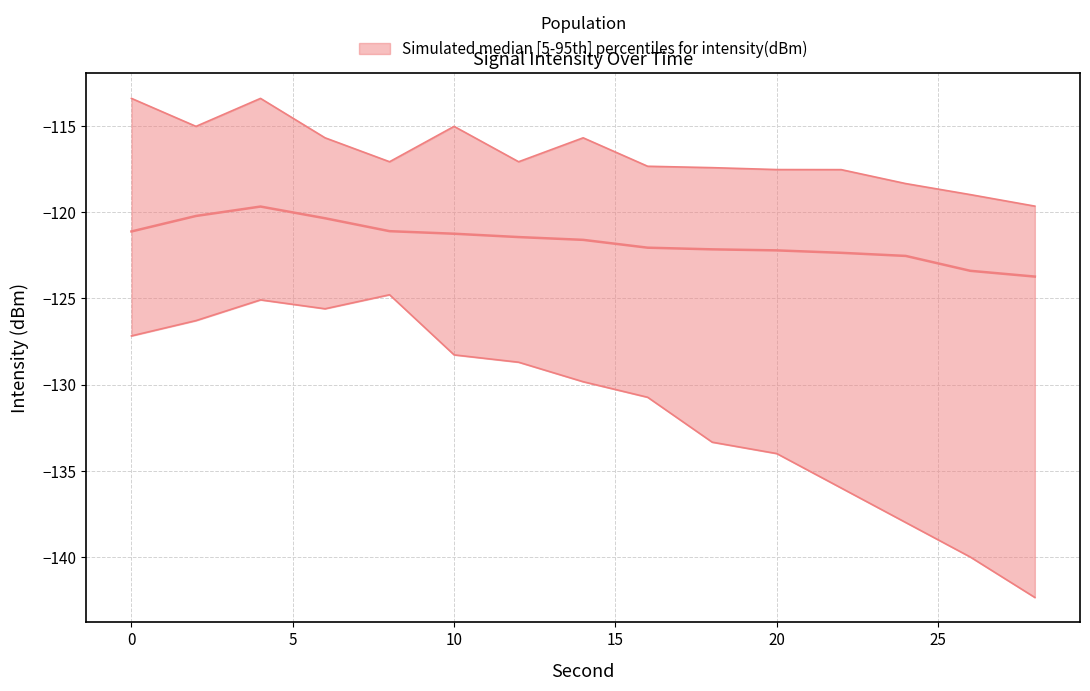

Reading left to right, list all the values displayed in this chart.

upper: -113.4	-115.0	-113.4	-115.7	-117.1	-115.0	-117.1	-115.7	-117.3	-117.4	-117.5	-117.5	-118.3	-119.0	-119.7
median: -121.1	-120.2	-119.7	-120.4	-121.1	-121.3	-121.4	-121.6	-122.1	-122.2	-122.2	-122.4	-122.5	-123.4	-123.7
lower: -127.2	-126.3	-125.1	-125.6	-124.8	-128.3	-128.7	-129.8	-130.7	-133.3	-134.0	-136.0	-138.0	-140.0	-142.3